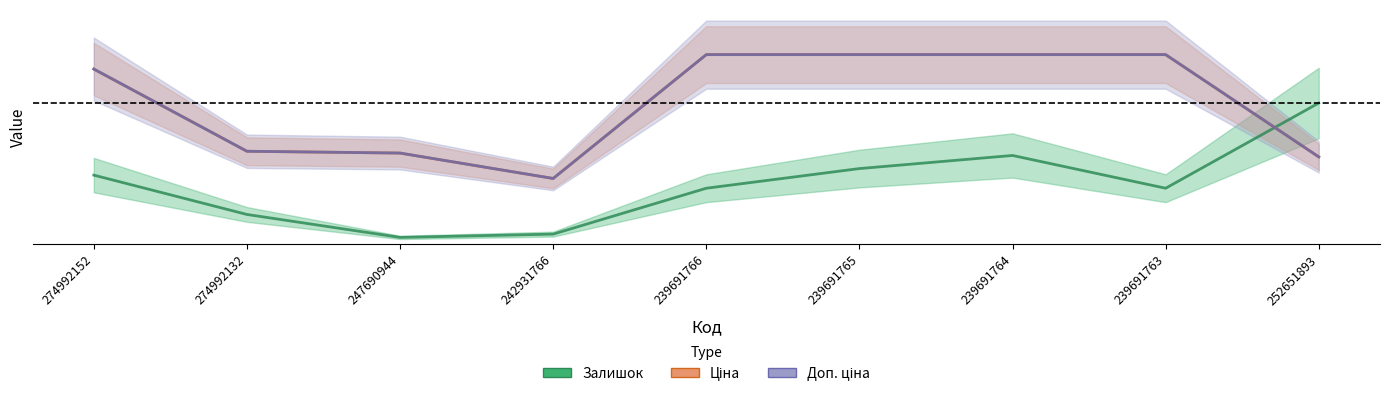

True or false: Доп. ціна has a value of 0.3 at 252651893.

False